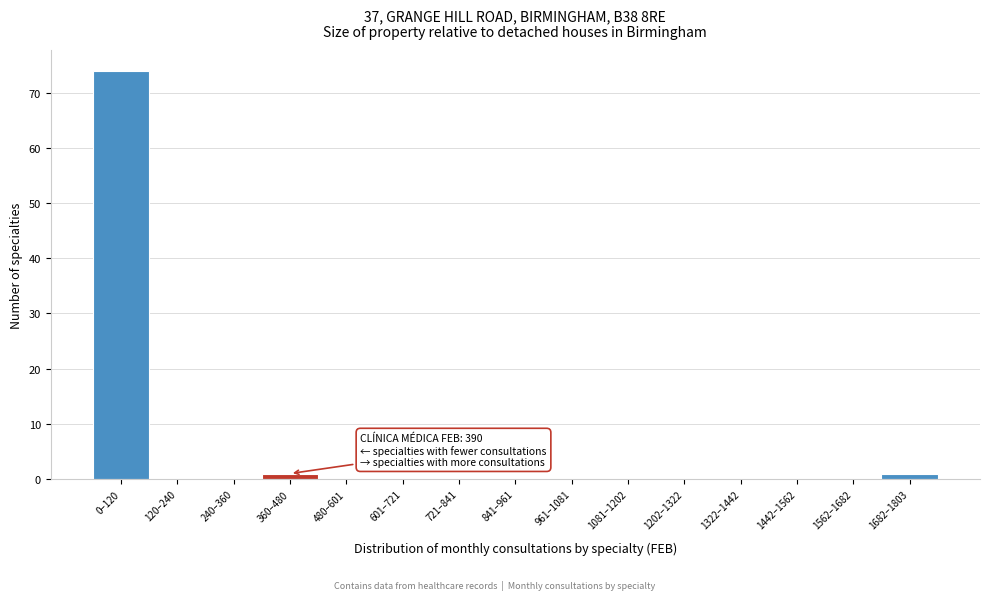

Reading left to right, list all the values displayed in this chart.

0–120=74	120–240=0	240–360=0	360–480=1	480–601=0	601–721=0	721–841=0	841–961=0	961–1081=0	1081–1202=0	1202–1322=0	1322–1442=0	1442–1562=0	1562–1682=0	1682–1803=1